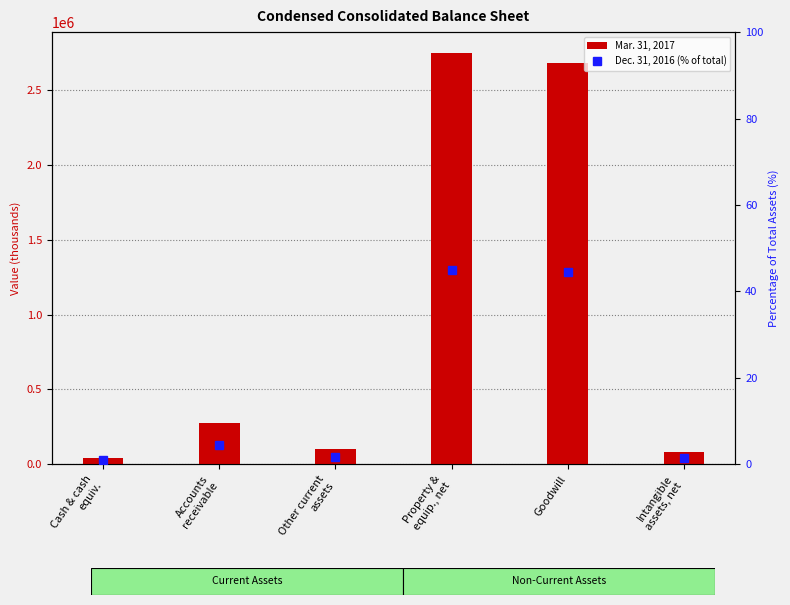

Reading right to left, list all the values displayed in this chart.

Mar. 31, 2017: Intangible
assets, net=83718.0	Goodwill=2683787.0	Property &
equip., net=2749538.0	Other current
assets=104837.0	Accounts
receivable=276089.0	Cash & cash
equiv.=43087.0
Dec. 31, 2016 (% of total): Intangible
assets, net=1.4	Goodwill=44.5	Property &
equip., net=44.9	Other current
assets=1.8	Accounts
receivable=4.4	Cash & cash
equiv.=0.9